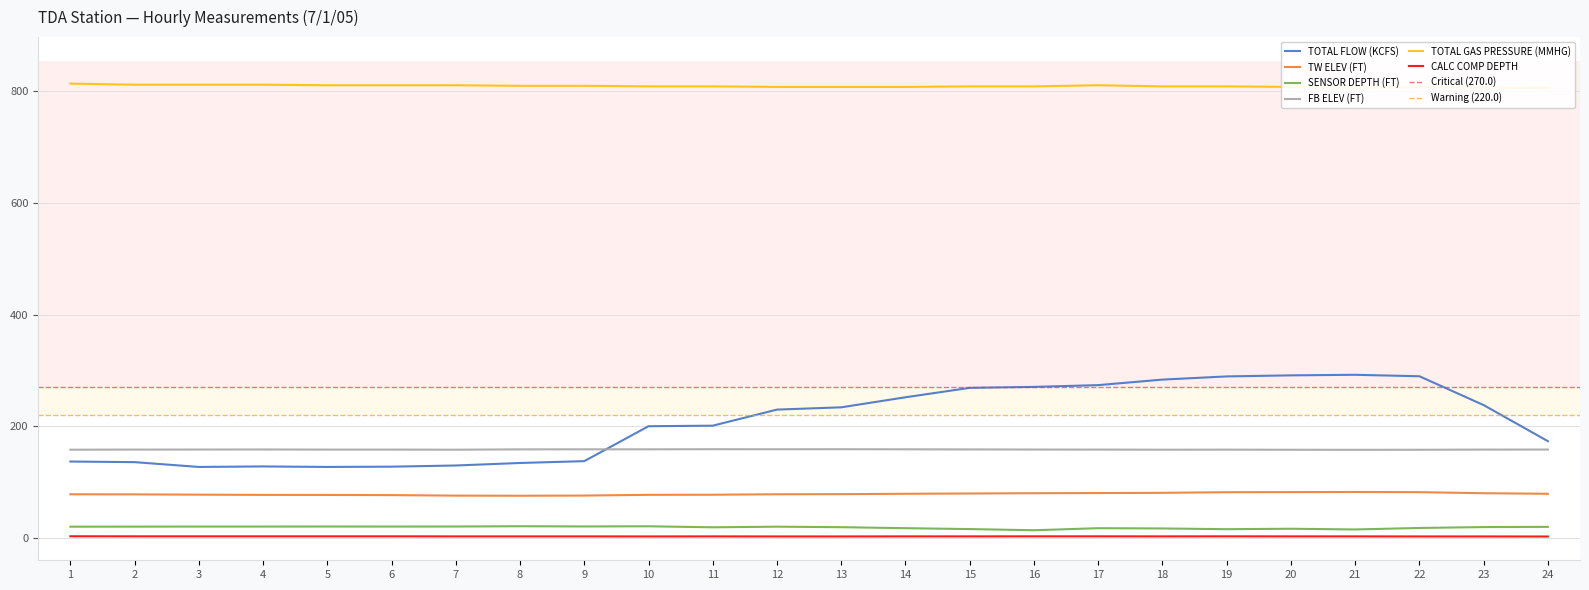

Which has a higher value, 11 or 3?

11